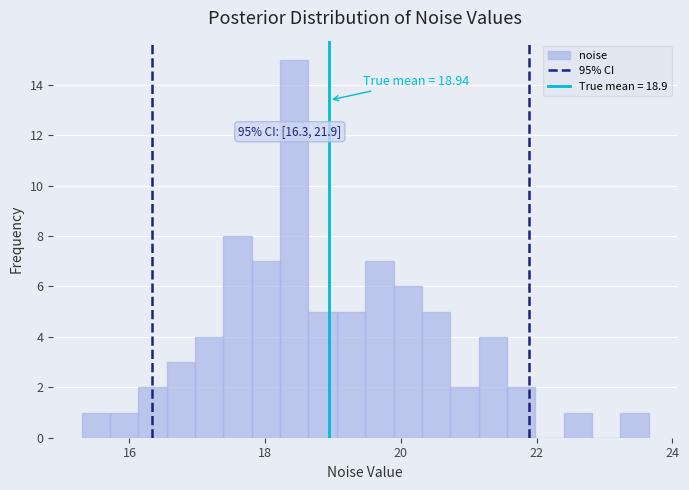

Read against the x-axis, roughly where is the centre of the tallest bar?

18.4